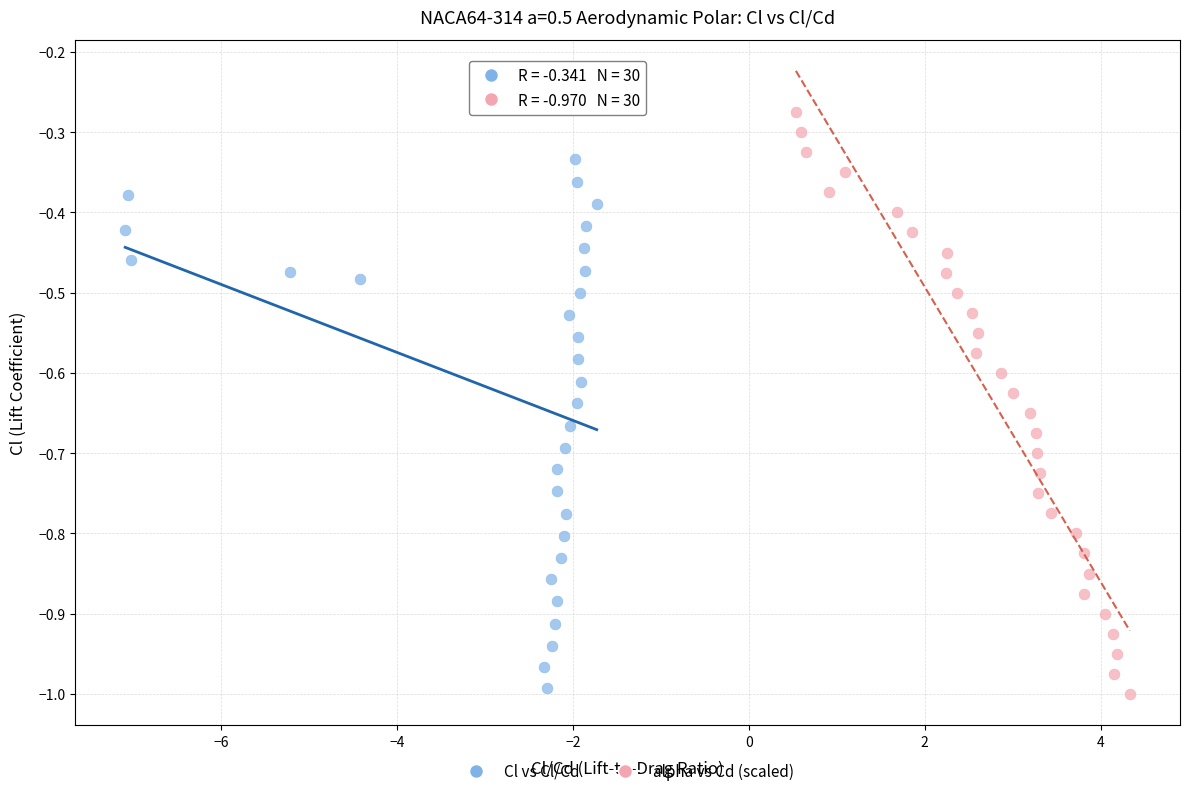

What are all the series names shown in the legend?

Cl vs Cl/Cd, alpha vs Cd (scaled)